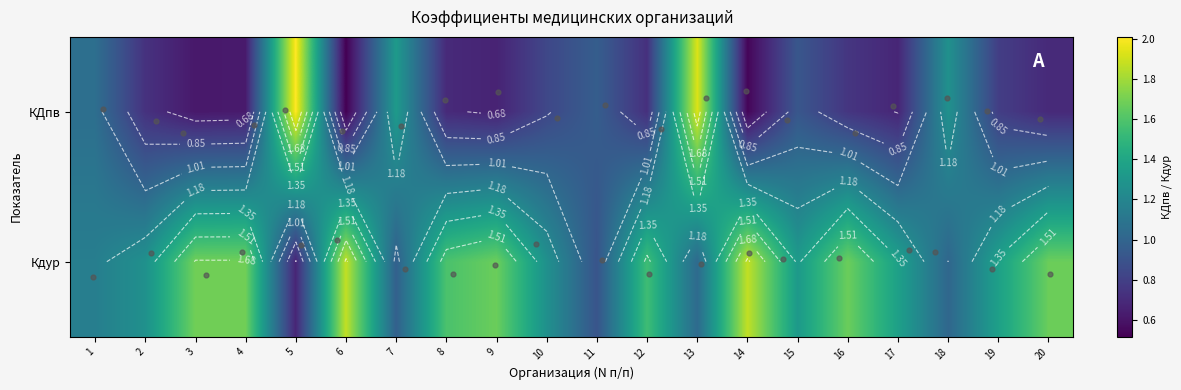

What is the spread (max minus min) of values at 19?

0.6